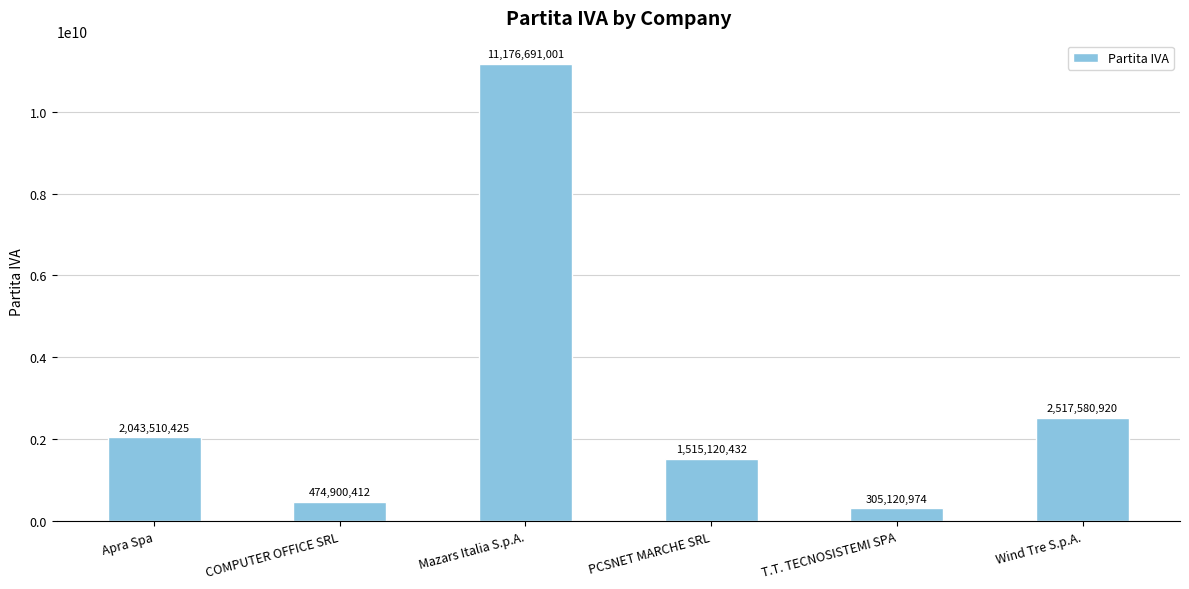

Which label corresponds to the largest value in the chart?

Mazars Italia S.p.A.